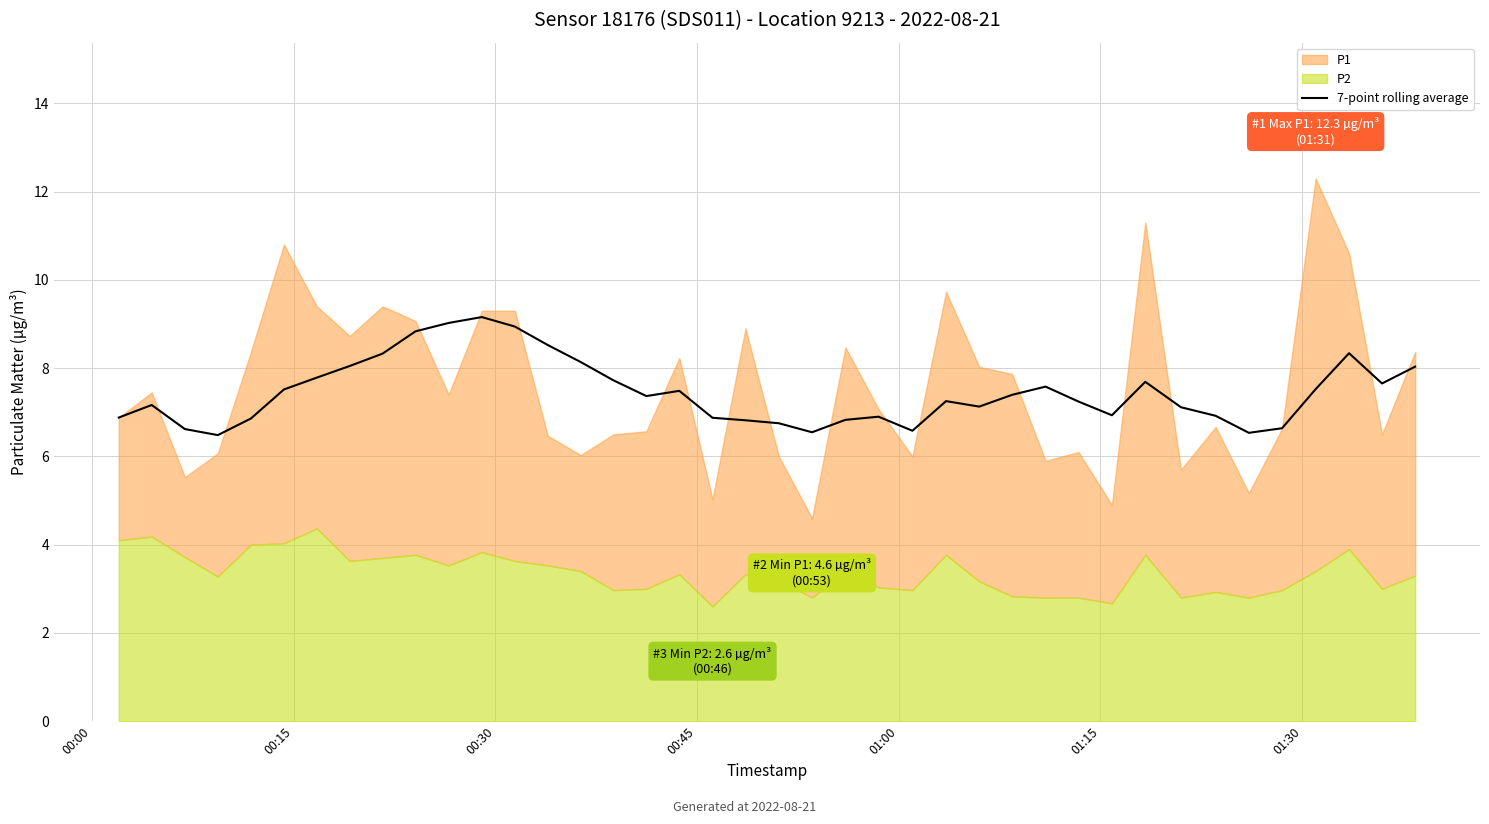

What is the minimum value for 7-point rolling average?

6.5